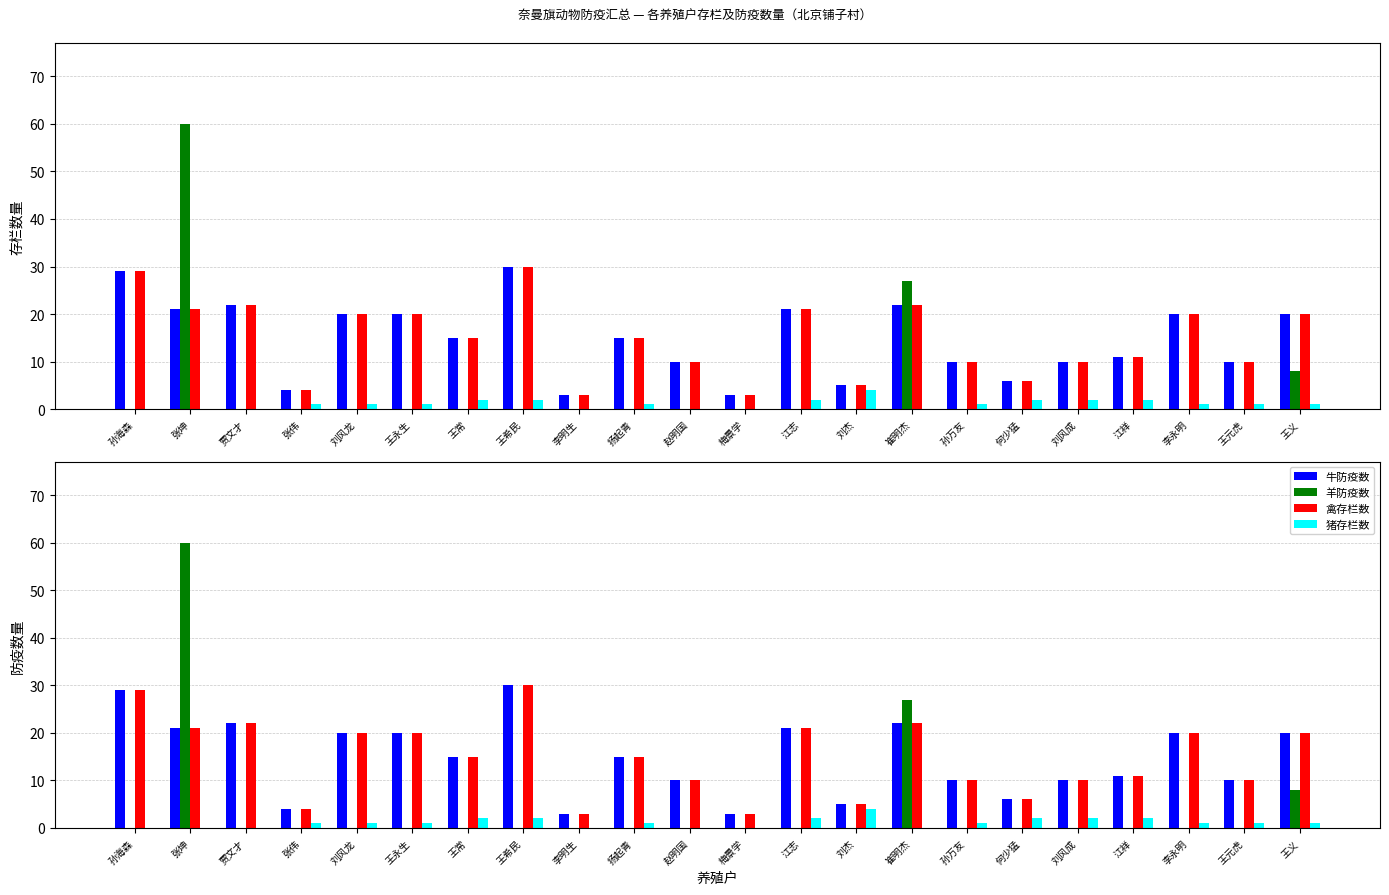

How many groups of bars are there?

22